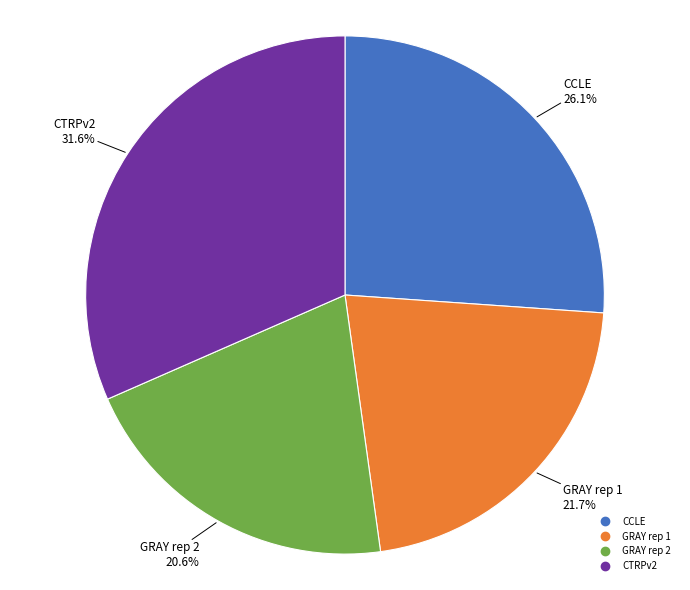

How many slices are in this pie chart?

4